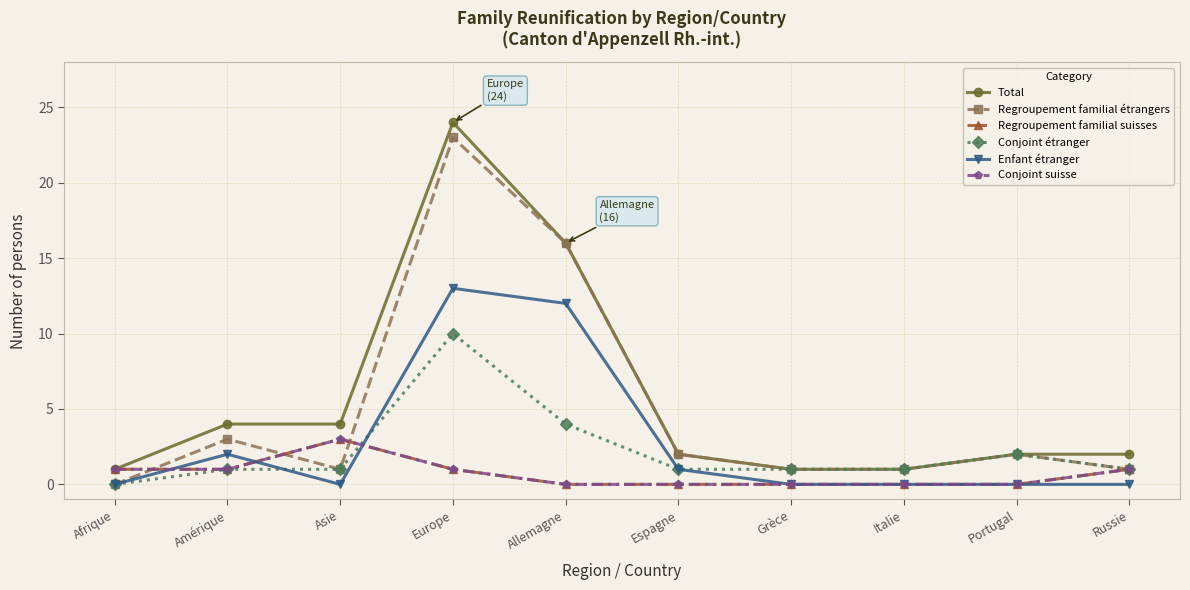

Is it true that Enfant étranger equals 3 at Amérique?

False